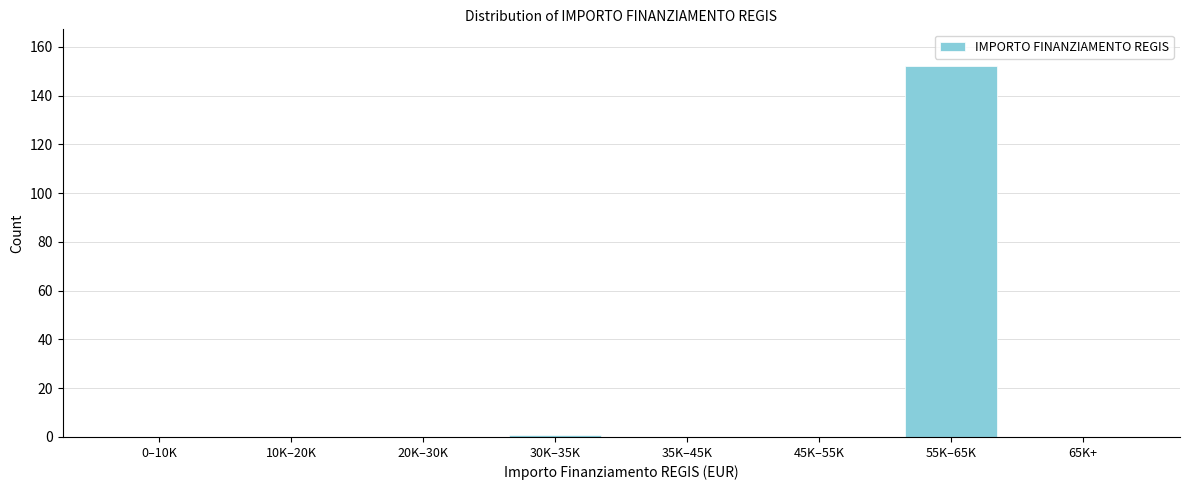

Reading left to right, list all the values displayed in this chart.

0–10K=0	10K–20K=0	20K–30K=0	30K–35K=1	35K–45K=0	45K–55K=0	55K–65K=152	65K+=0